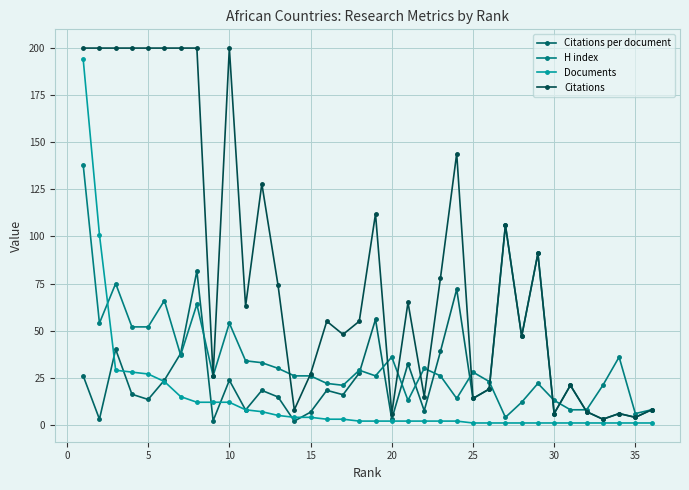

How many intersections are there between Documents and H index?

1